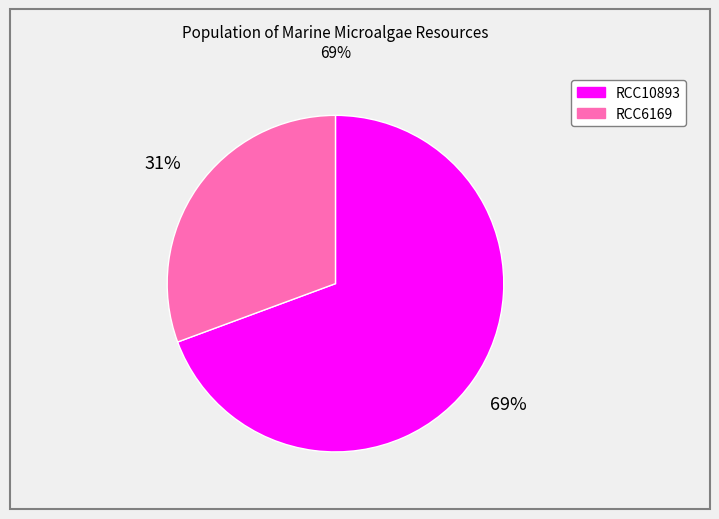

To the nearest percent, what percentage of the pie is RCC6169?

31%